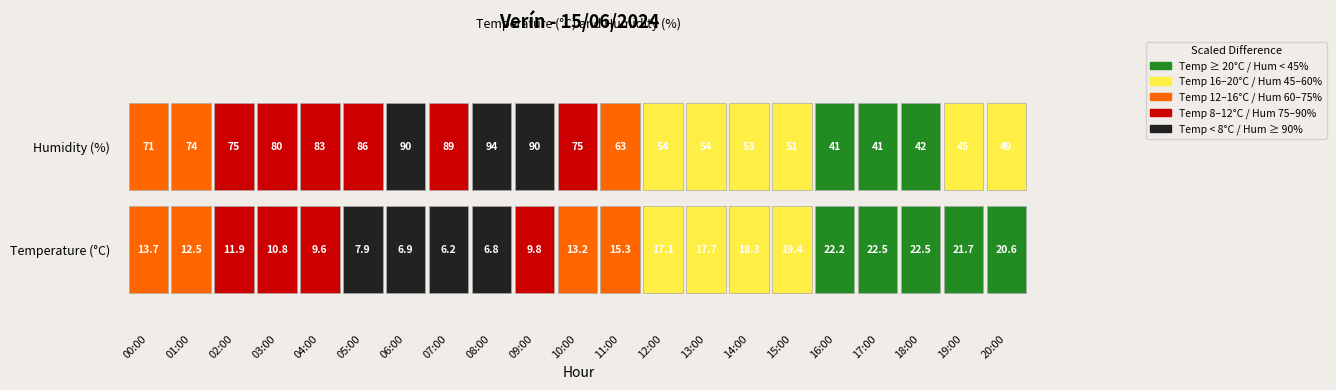

At which label does Temperature first exceed 13?

00:00